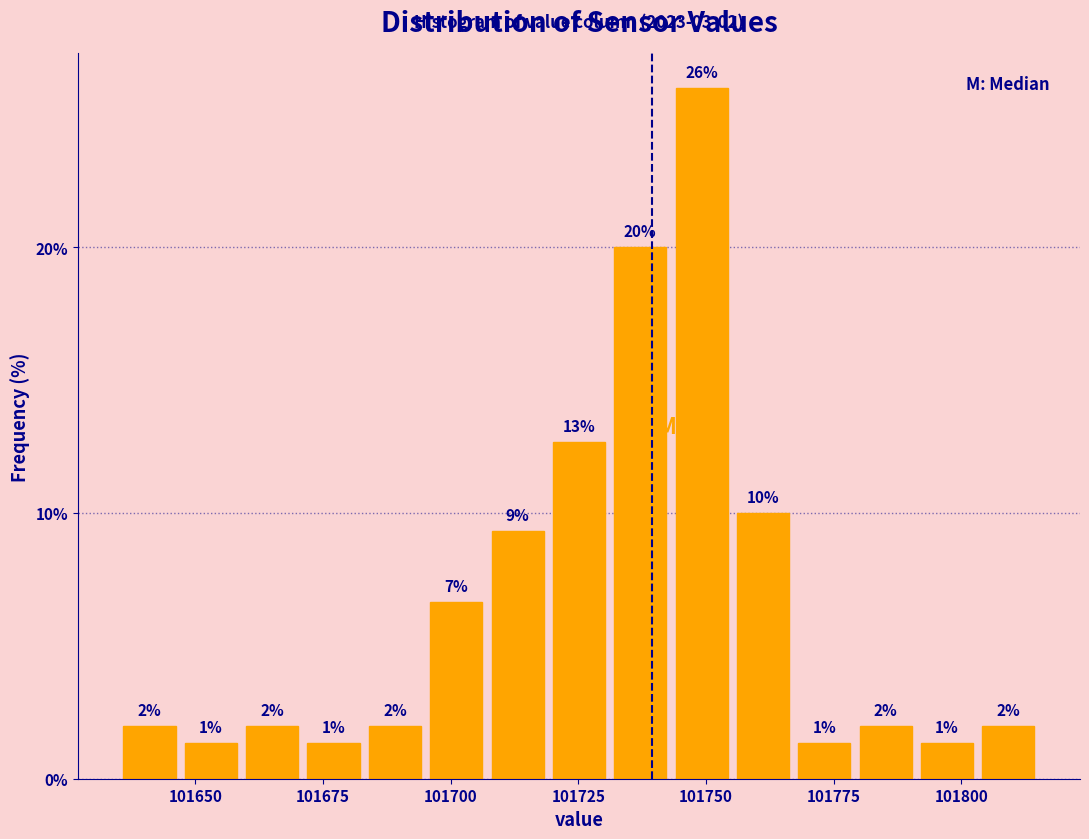

Around what value on the x-axis is the tallest bar? Give the approximate position of its centre, as read against the axis.

101750